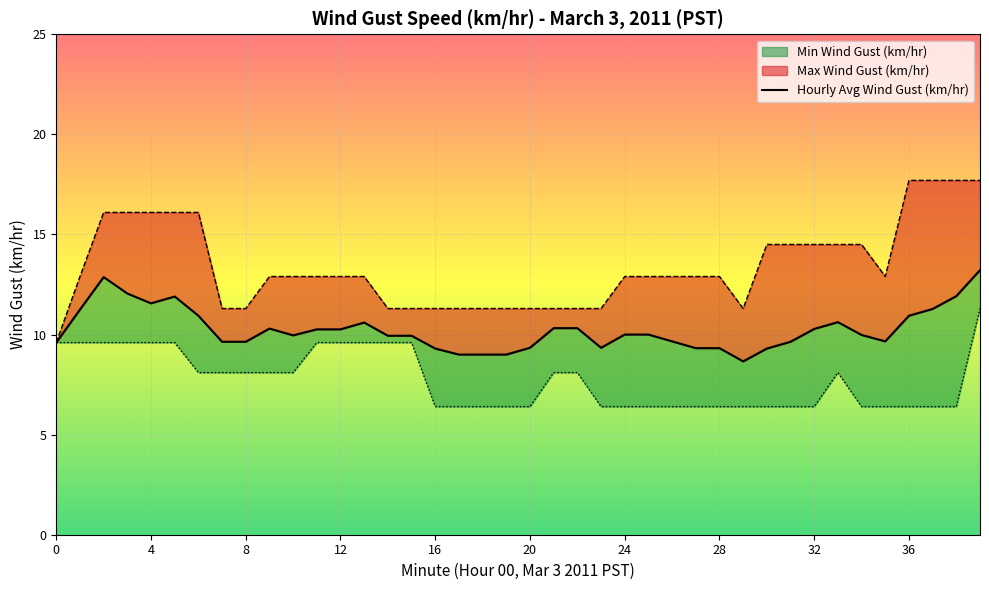

True or false: Hourly Avg Wind Gust (km/hr) and Max Wind Gust (km/hr) intersect in this chart.

False